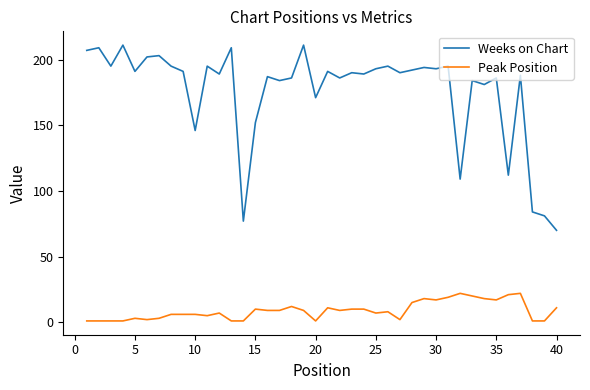

Does the chart have visible grid lines?

No